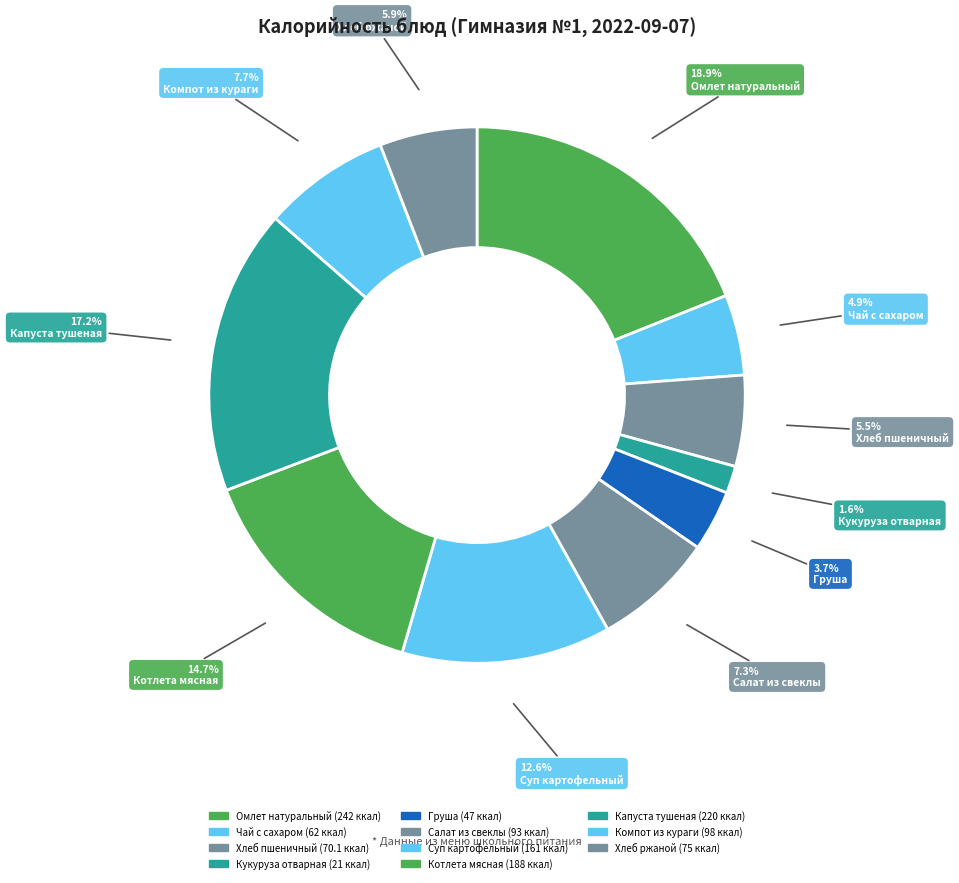

What is the largest slice in the pie chart?

Омлет натуральный